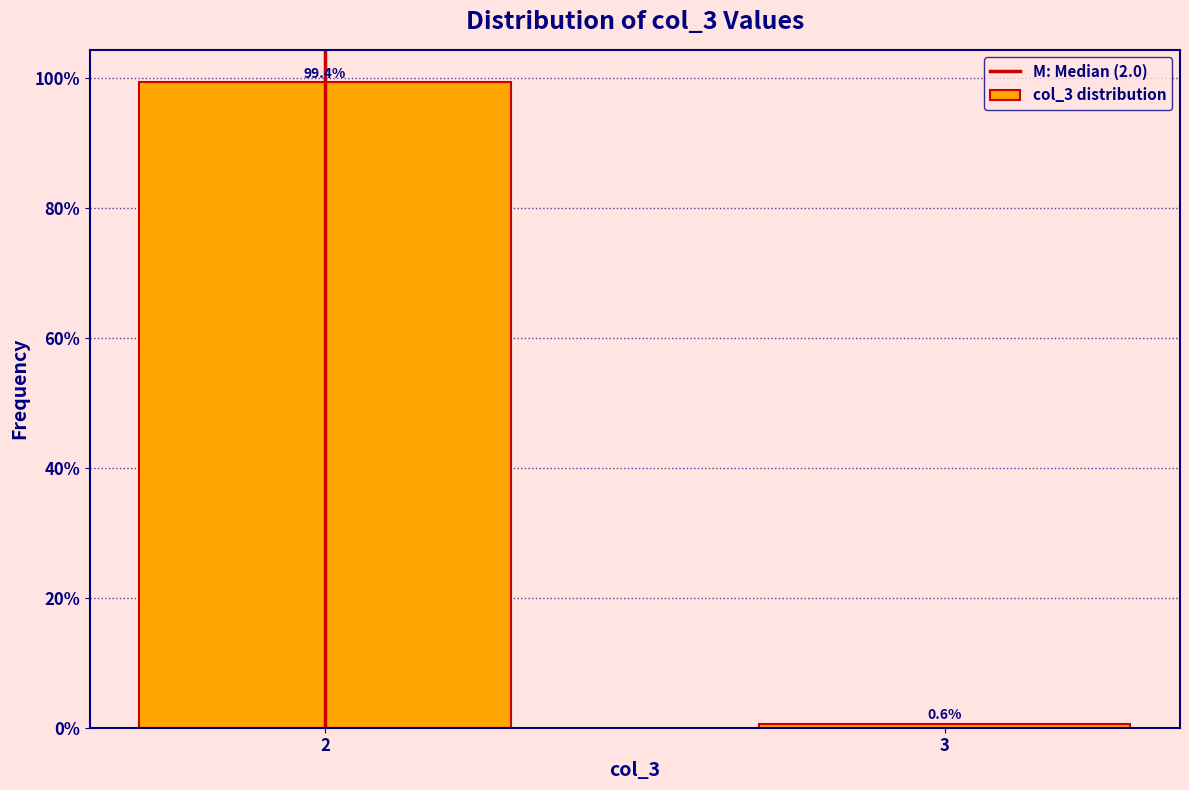

Reading left to right, what are all the values shown in this chart?

99.4	0.6